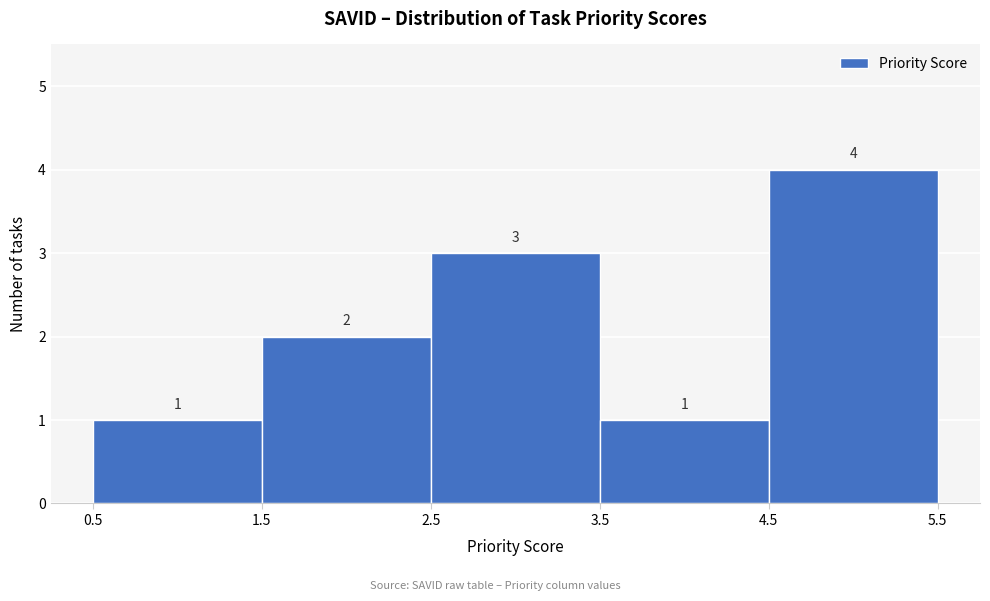

How tall is the bar that spans 2.5 to 3.5 on the x-axis?

3